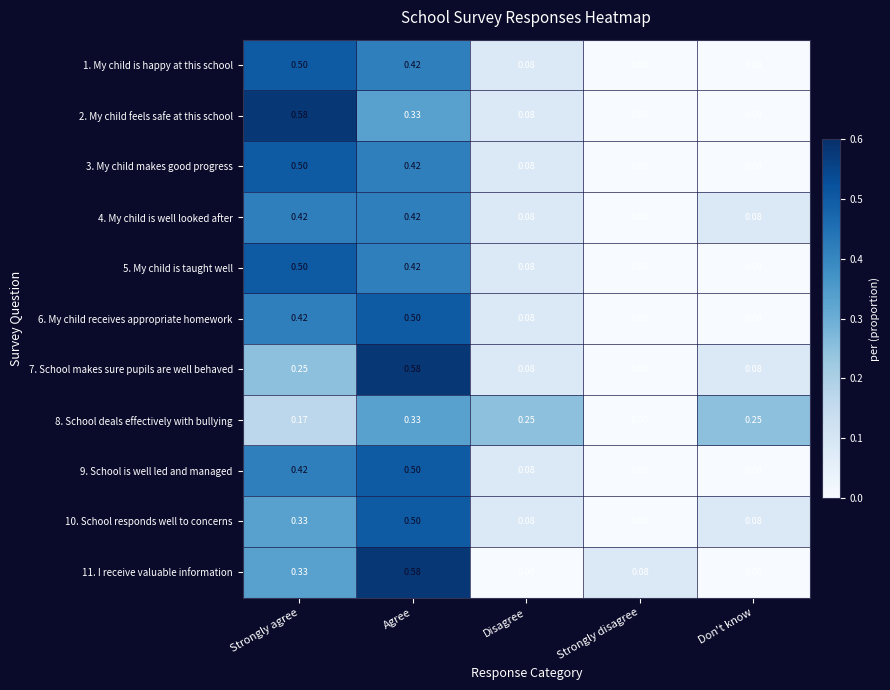

Is the value of 9. School is well led and managed at Strongly agree greater than the value of 4. My child is well looked after at Don't know?

Yes